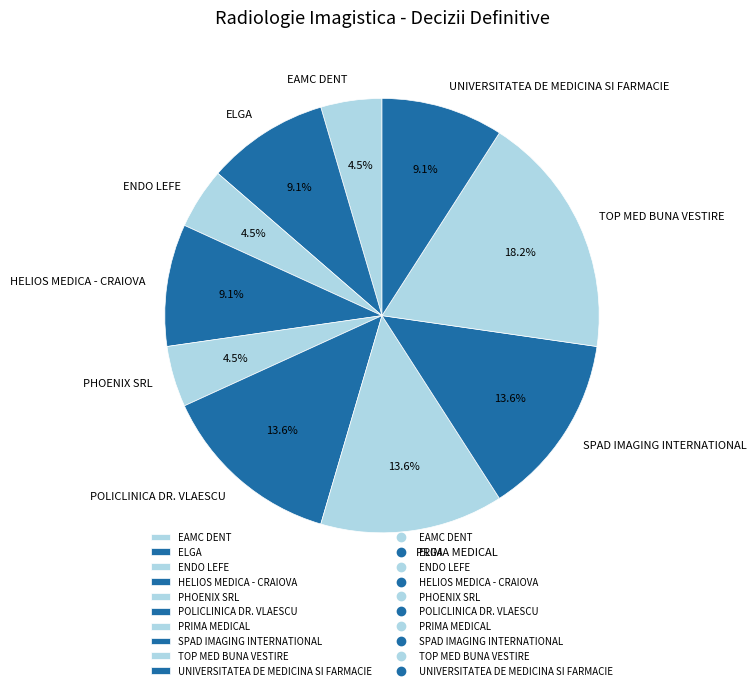

To the nearest percent, what is the difference between the largest and smallest slice percentages?

14%